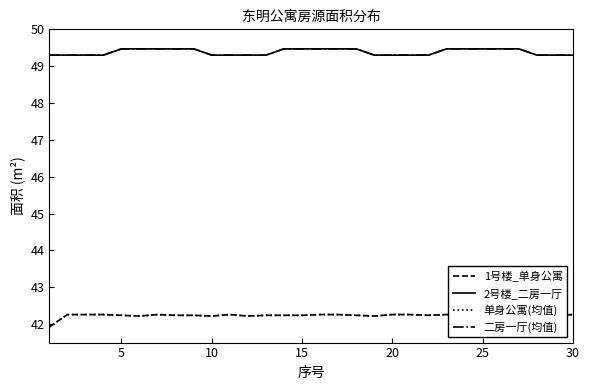

Reading left to right, transcribe all the data shown in this chart.

1号楼_单身公寓: 41.9	42.3	42.3	42.3	42.2	42.2	42.3	42.2	42.2	42.2	42.3	42.2	42.2	42.2	42.2	42.3	42.3	42.2	42.2	42.3	42.3	42.2	42.3	42.3	42.3	42.3	42.2	42.3	42.2	42.3
2号楼_二房一厅: 49.3	49.3	49.3	49.3	49.5	49.5	49.5	49.5	49.5	49.3	49.3	49.3	49.3	49.5	49.5	49.5	49.5	49.5	49.3	49.3	49.3	49.3	49.5	49.5	49.5	49.5	49.5	49.3	49.3	49.3
单身公寓(均值): 41.9	42.3	42.3	42.3	42.2	42.2	42.3	42.2	42.2	42.2	42.3	42.2	42.2	42.2	42.2	42.3	42.3	42.2	42.2	42.3	42.3	42.2	42.3	42.3	42.3	42.3	42.2	42.3	42.2	42.3
二房一厅(均值): 49.3	49.3	49.3	49.3	49.5	49.5	49.5	49.5	49.5	49.3	49.3	49.3	49.3	49.5	49.5	49.5	49.5	49.5	49.3	49.3	49.3	49.3	49.5	49.5	49.5	49.5	49.5	49.3	49.3	49.3